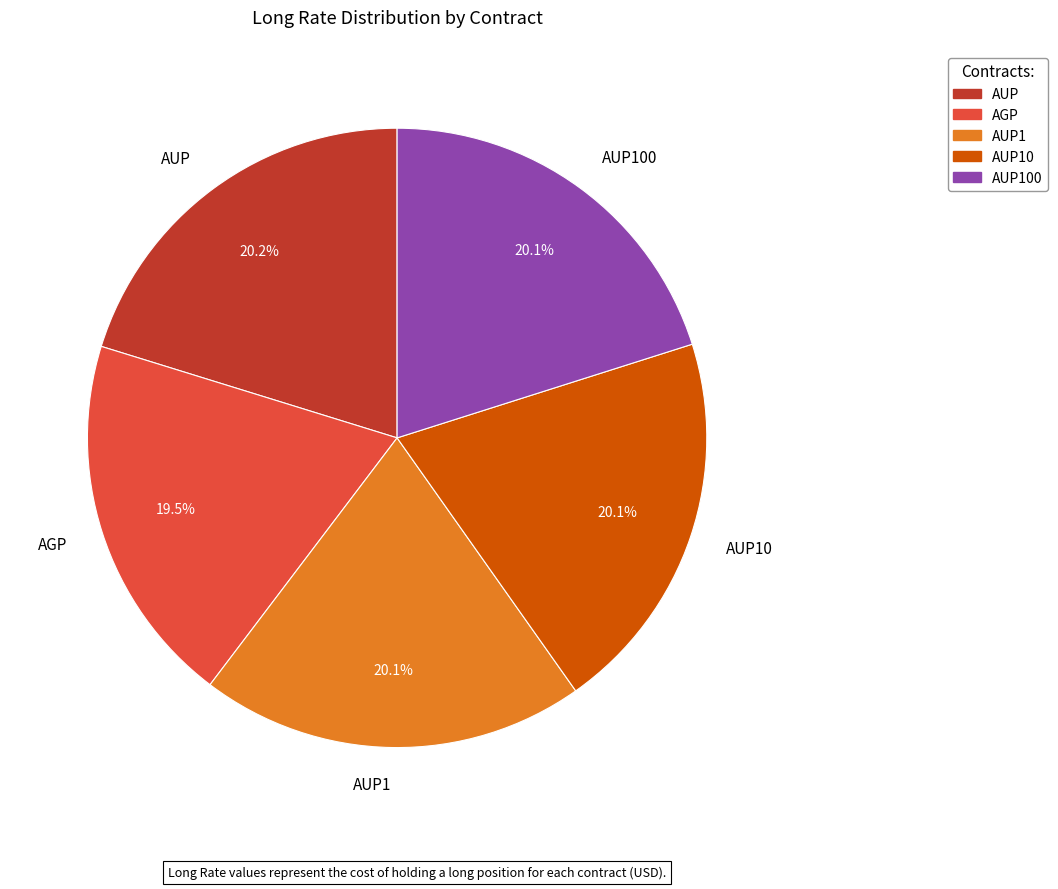

What is the total percentage of AUP and AUP10?

40.3%